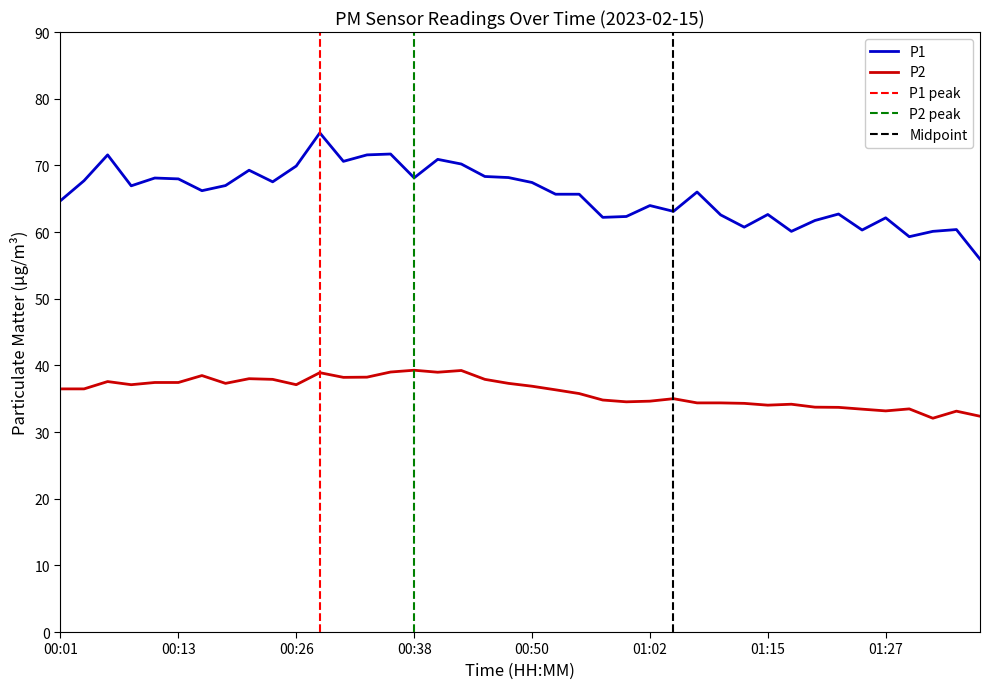

Which label corresponds to the smallest value in the chart?

01:32